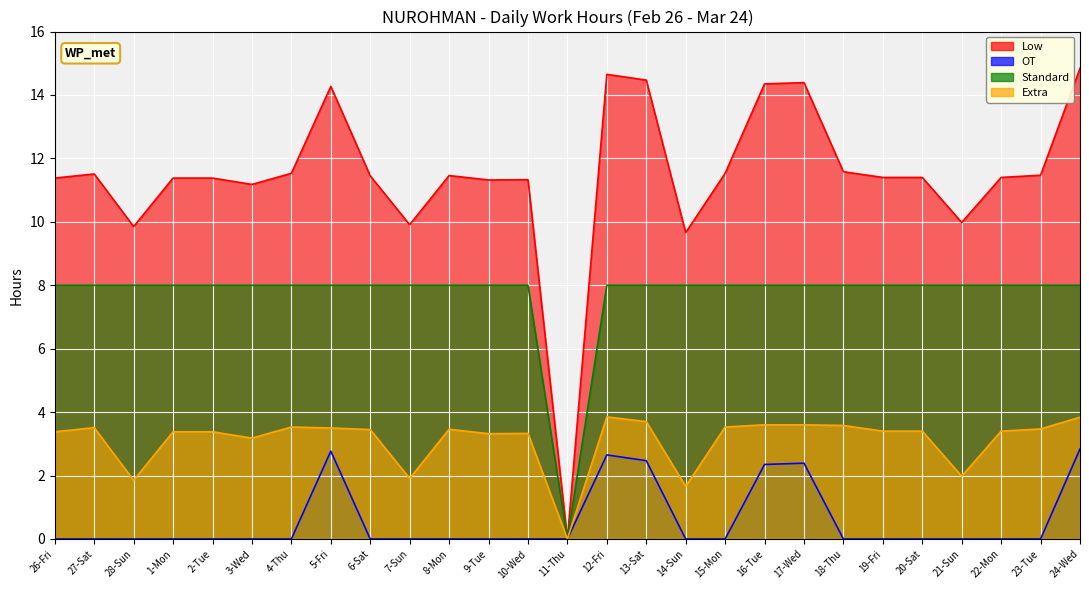

What is the label of the 8th point from the left?

5-Fri